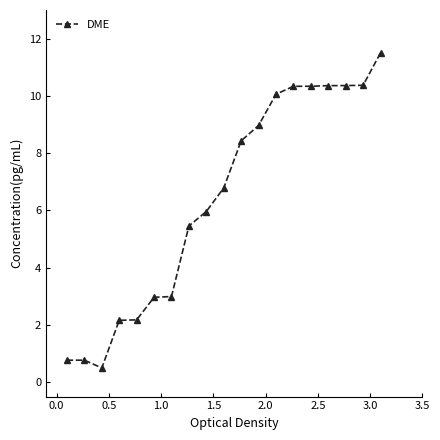

What is the sum of all values?

121.3